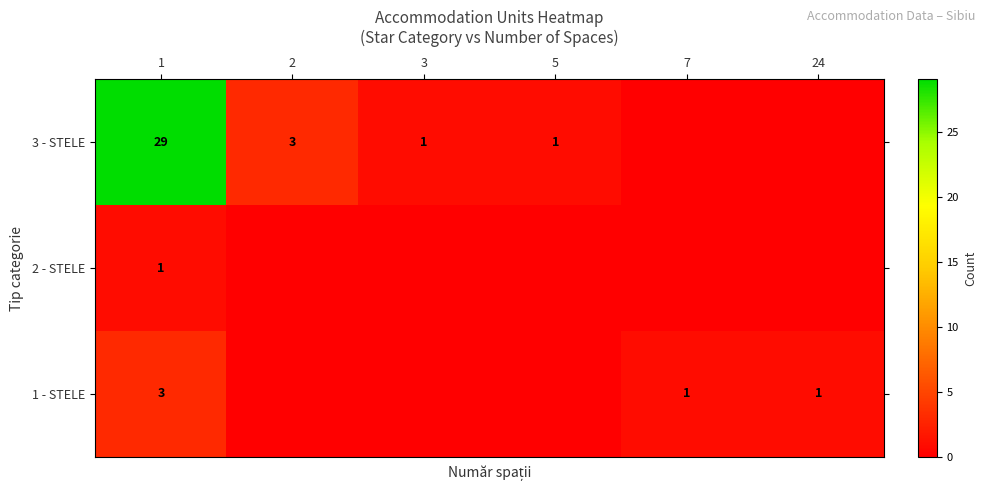

The 3 - STELE series shows 1 at 5. True or false?

True